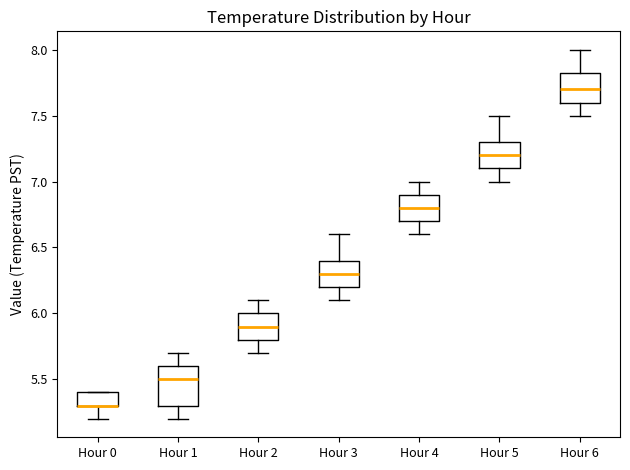

Reading left to right, transcribe this box plot: for each box, give where its median line is, the range the box spans, and where its two whiskers end, as read against the y-axis. The values are not printed on the chart, so give them approximately, as read against the axis.

Hour 0: median 5.30 (drawn on the box's lower edge), box 5.30 to 5.40, whiskers 5.20 to 5.40
Hour 1: median 5.50, box 5.30 to 5.60, whiskers 5.20 to 5.70
Hour 2: median 5.90, box 5.80 to 6.00, whiskers 5.70 to 6.10
Hour 3: median 6.30, box 6.20 to 6.40, whiskers 6.10 to 6.60
Hour 4: median 6.80, box 6.70 to 6.90, whiskers 6.60 to 7.00
Hour 5: median 7.20, box 7.10 to 7.30, whiskers 7.00 to 7.50
Hour 6: median 7.70, box 7.60 to 7.85, whiskers 7.50 to 8.00